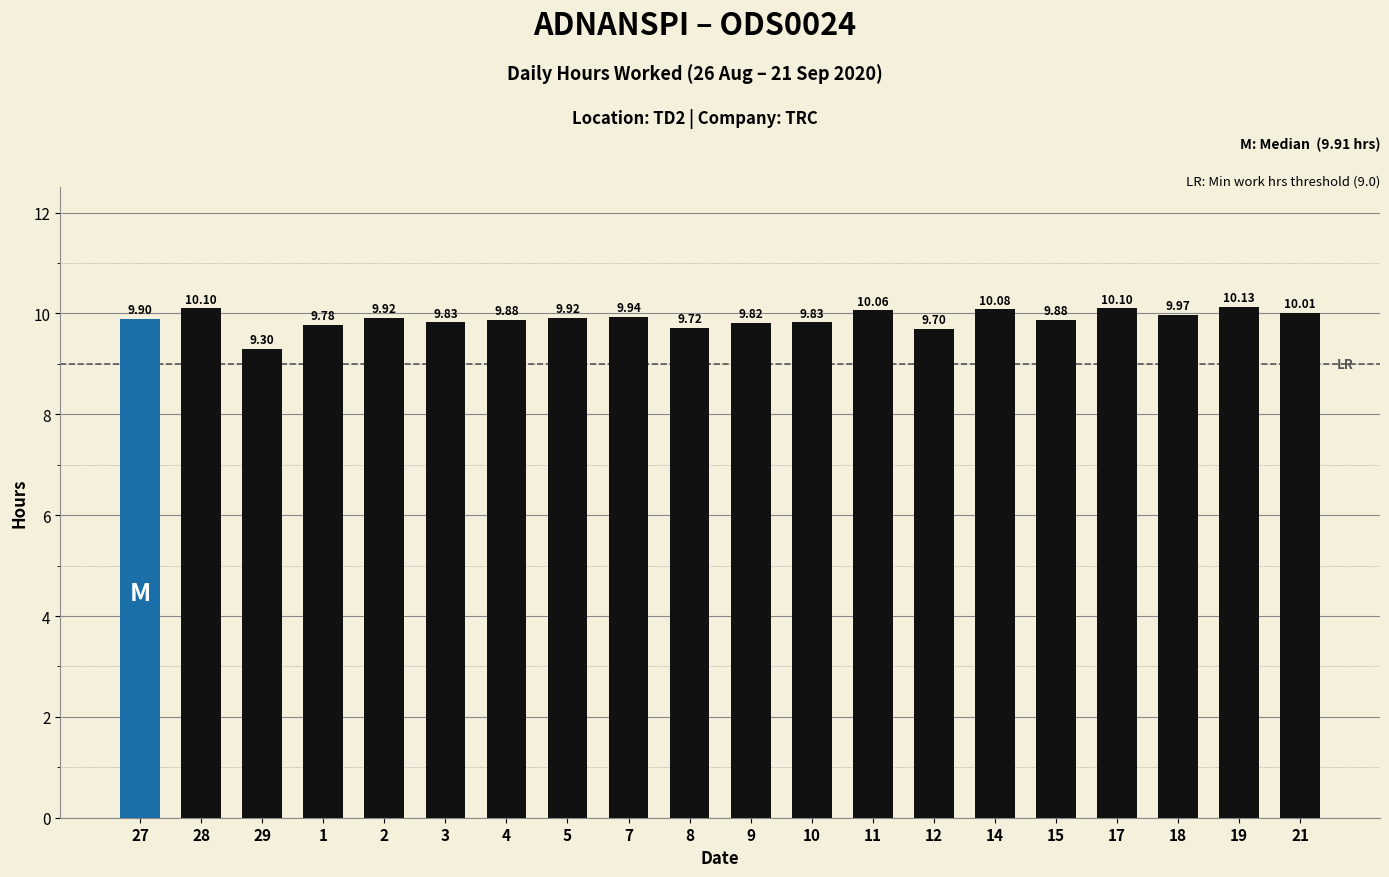

Are the bars grouped side by side (vs. stacked)?

No